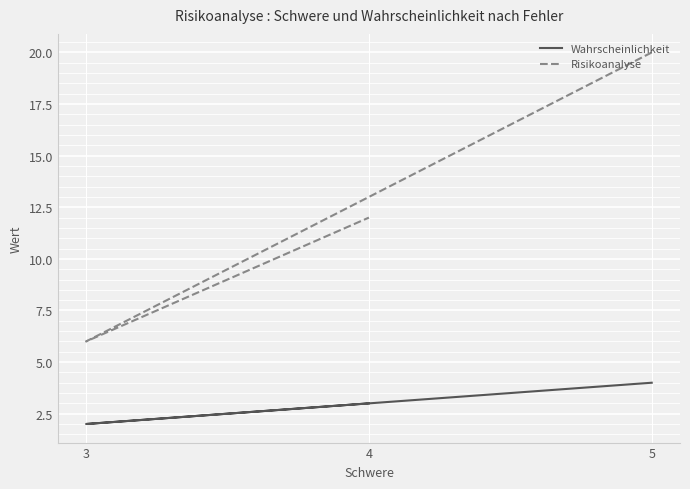

Does the chart display data point markers on the line(s)?

No